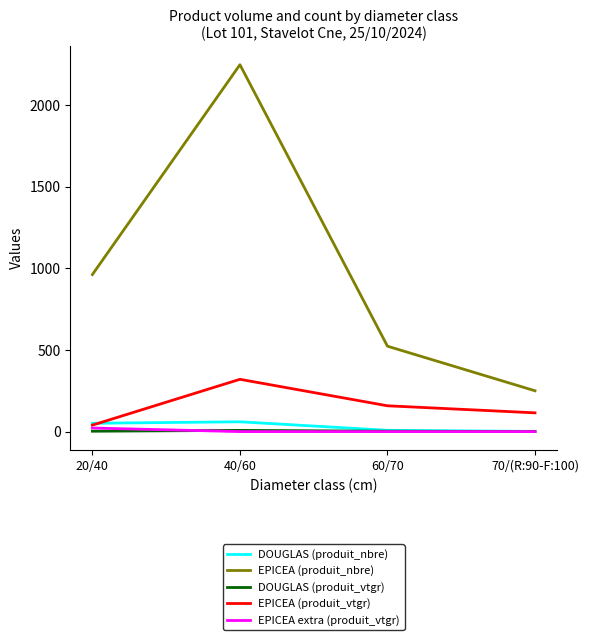

True or false: DOUGLAS (produit_vtgr) and EPICEA (produit_nbre) intersect in this chart.

False